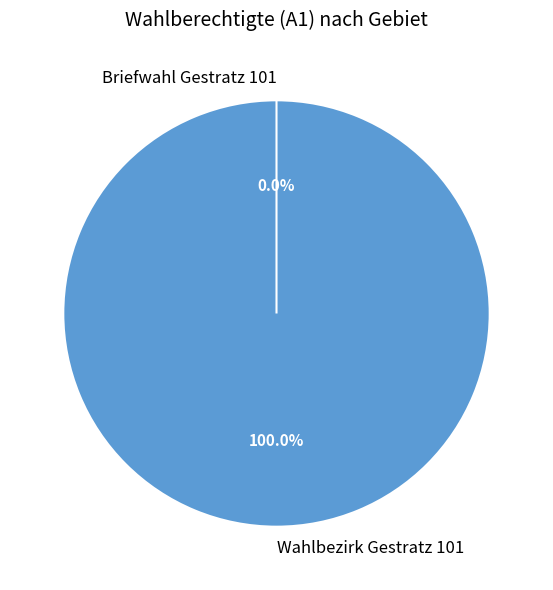

What is the smallest slice in the pie chart?

Briefwahl Gestratz 101